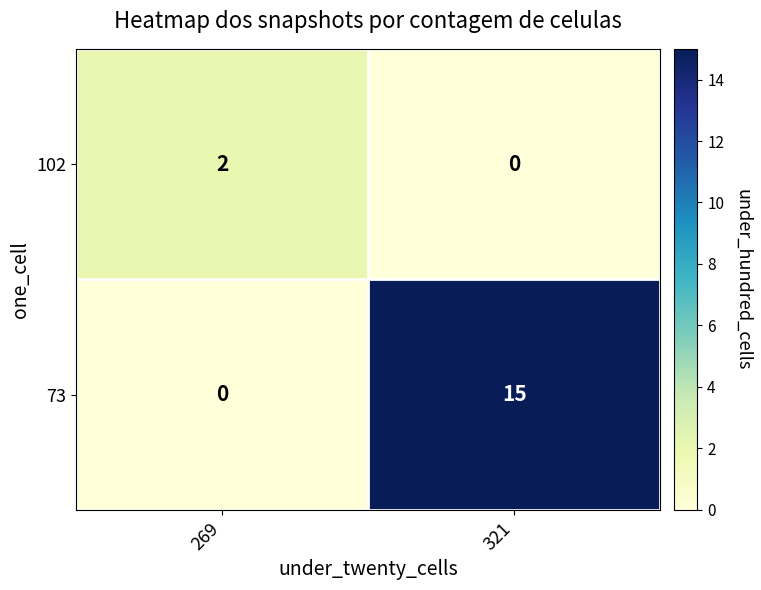

How many distinct data groups are displayed?

2